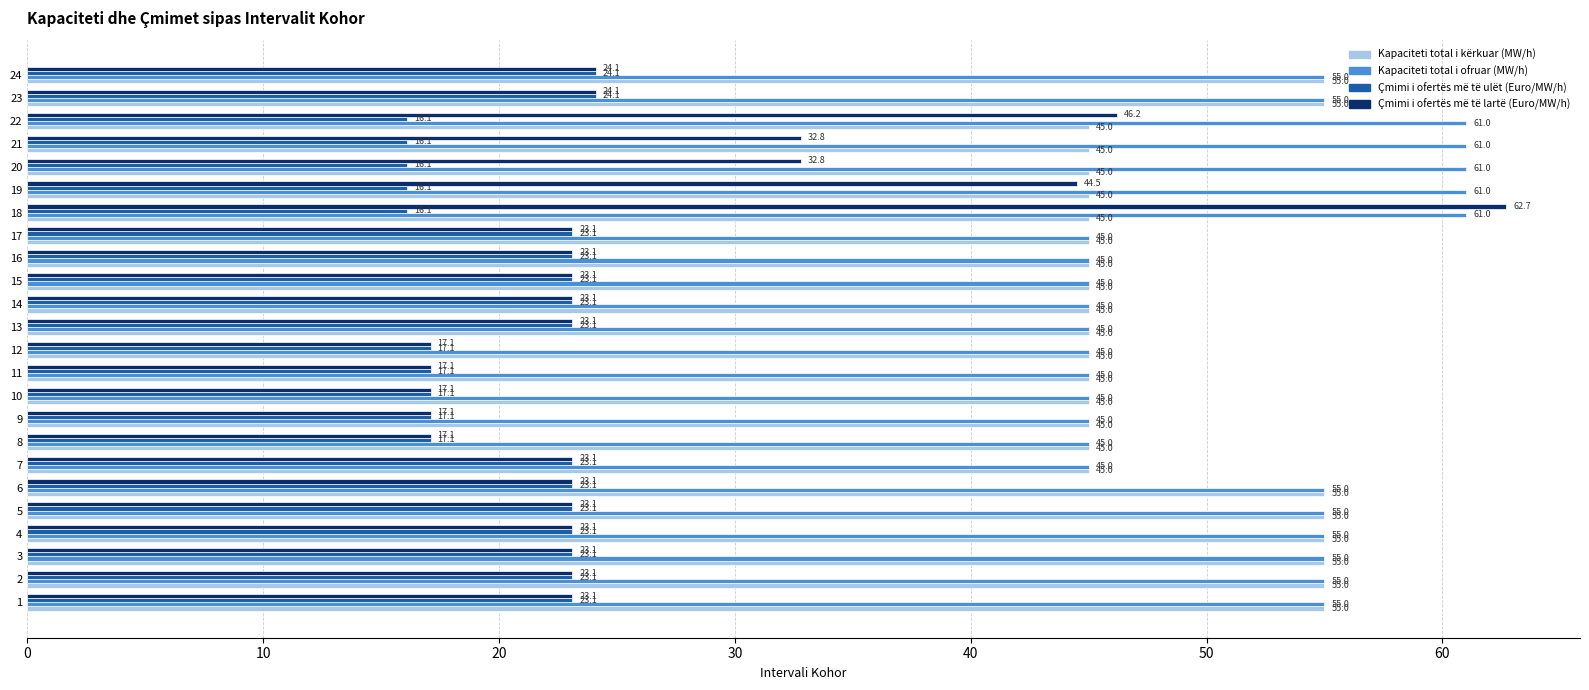

How many values in the Çmimi i ofertës më të ulët (Euro/MW/h) series are below 23?

10